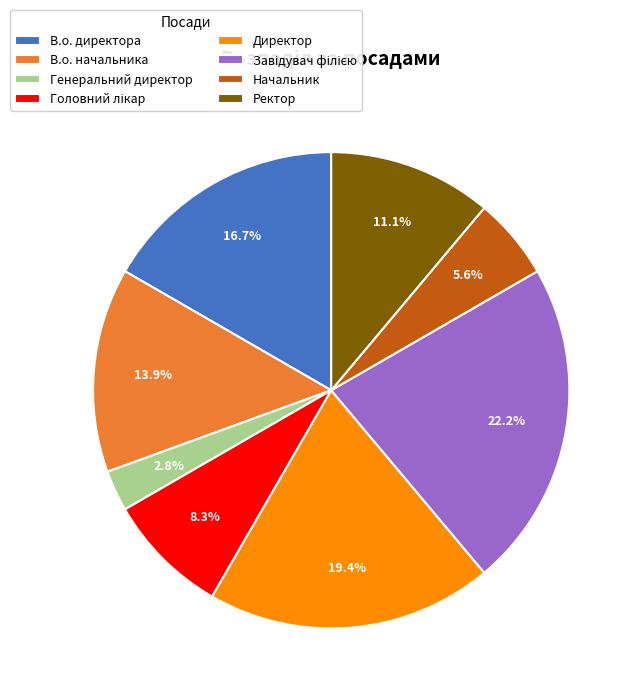

Which slice is the smallest?

Генеральний директор